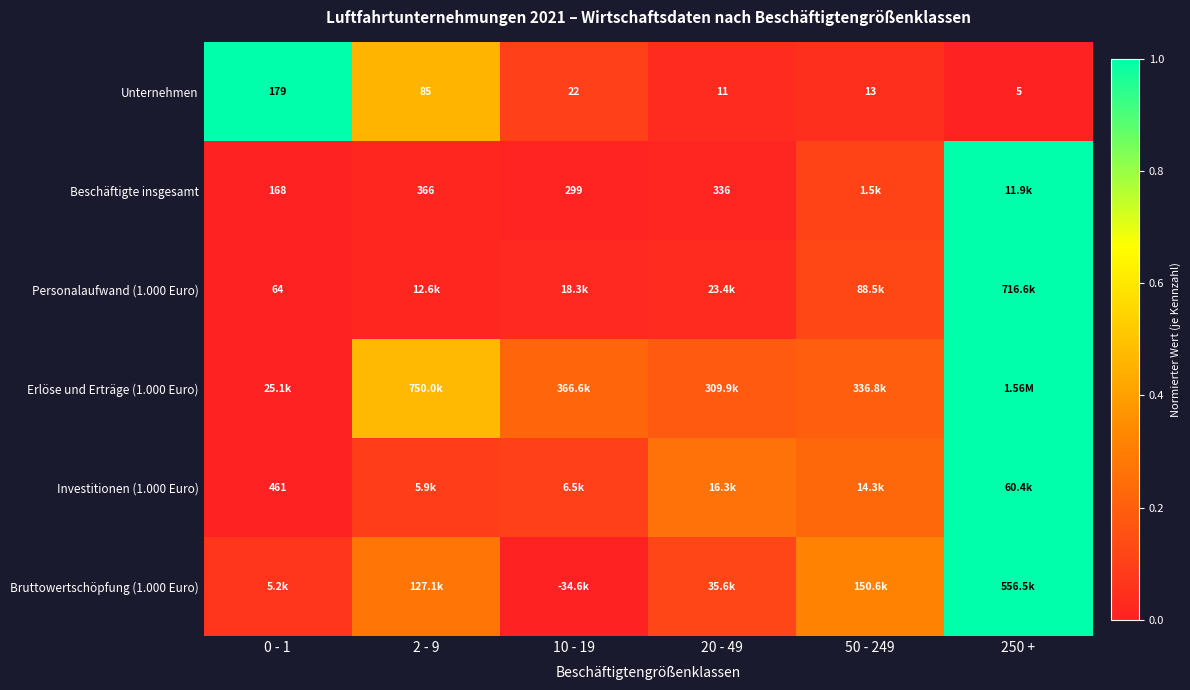

Is the value of Unternehmen at 10 - 19 greater than the value of Beschäftigte insgesamt at 0 - 1?

No